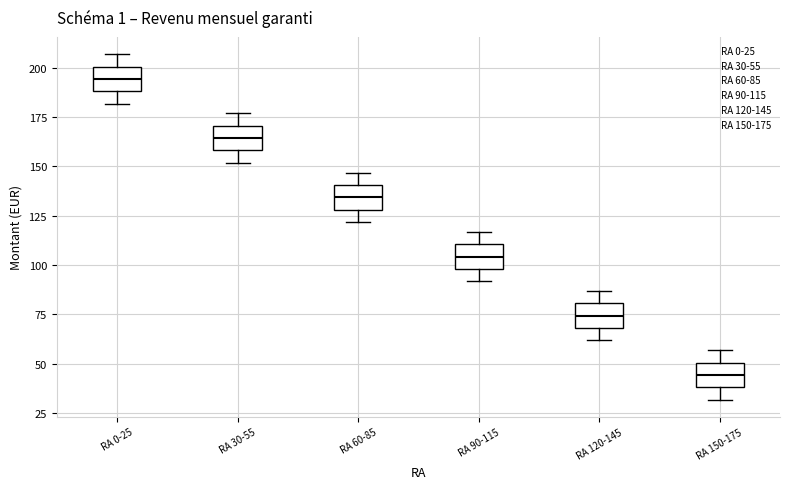

Which box's median line is the lowest?

RA 150-175